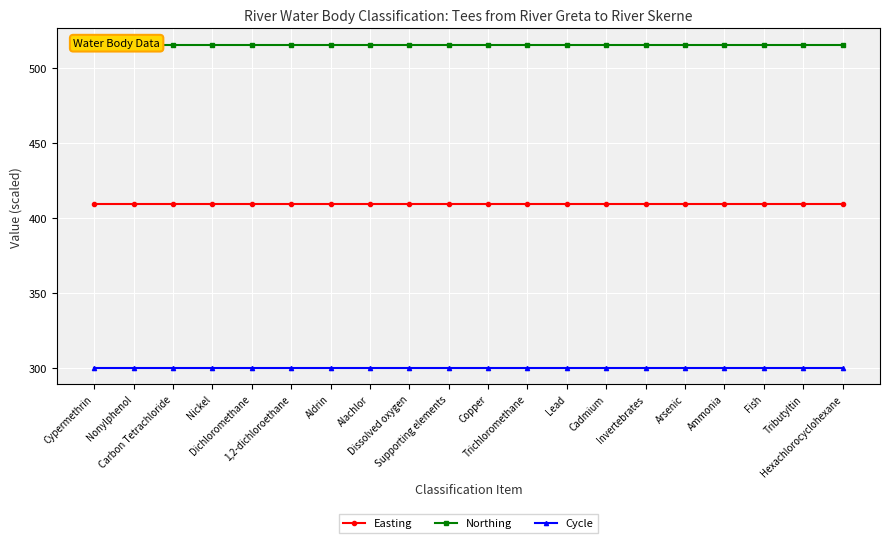

True or false: Easting and Northing cross at least once.

False